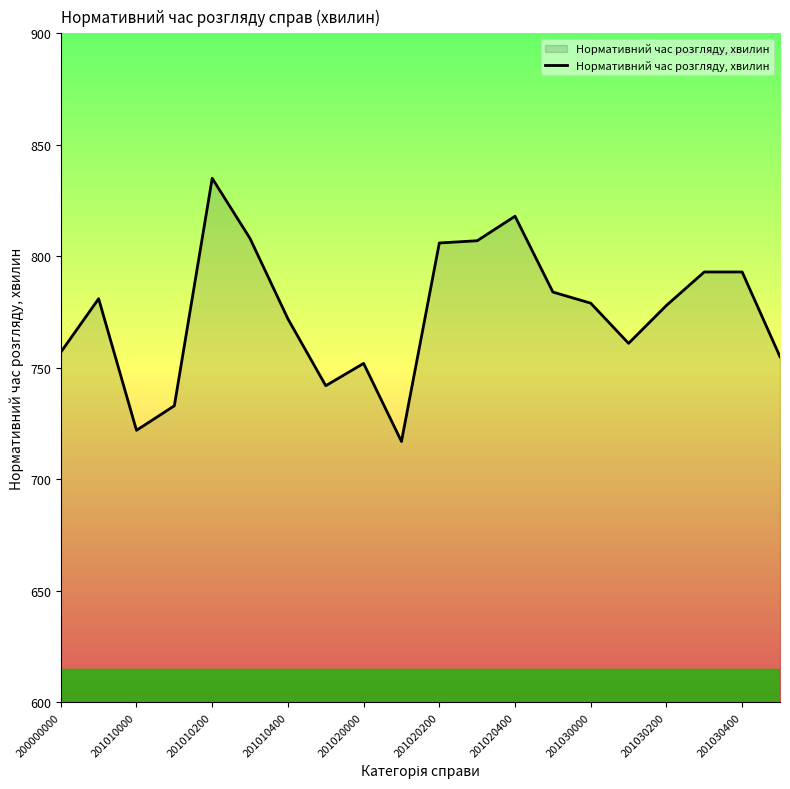

What is the smallest value displayed?

717